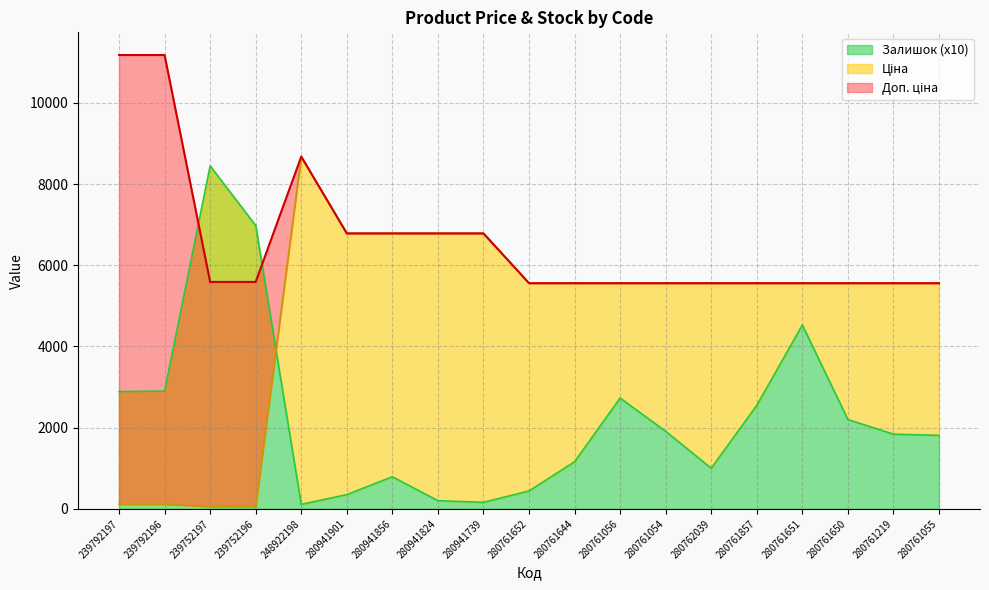

How many data points in Залишок are above 1840?

9